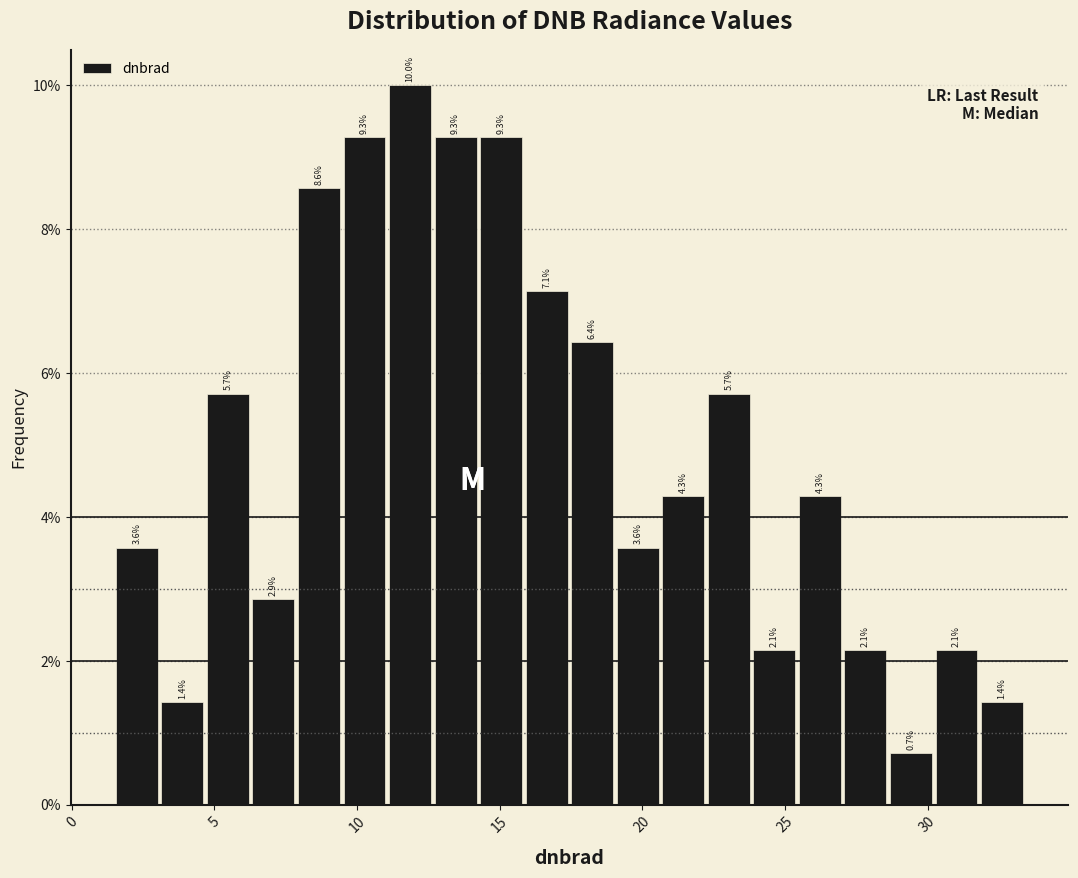

Read against the x-axis, roughly where is the centre of the tallest bar?

12.0